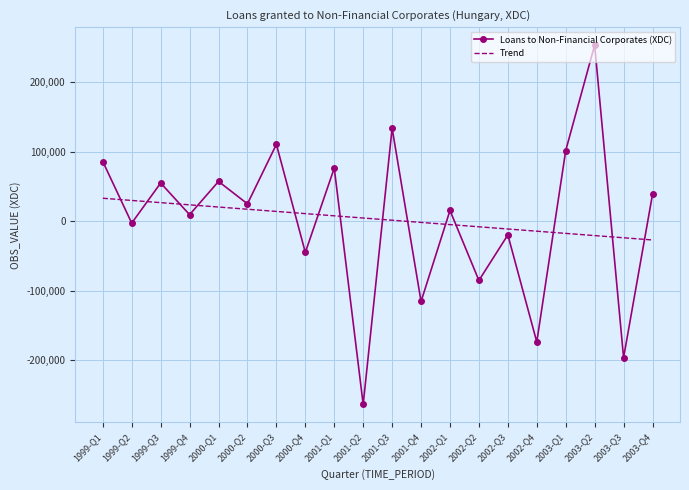

Where is the first local minimum for Loans to Non-Financial Corporates (XDC)?

1999-Q2